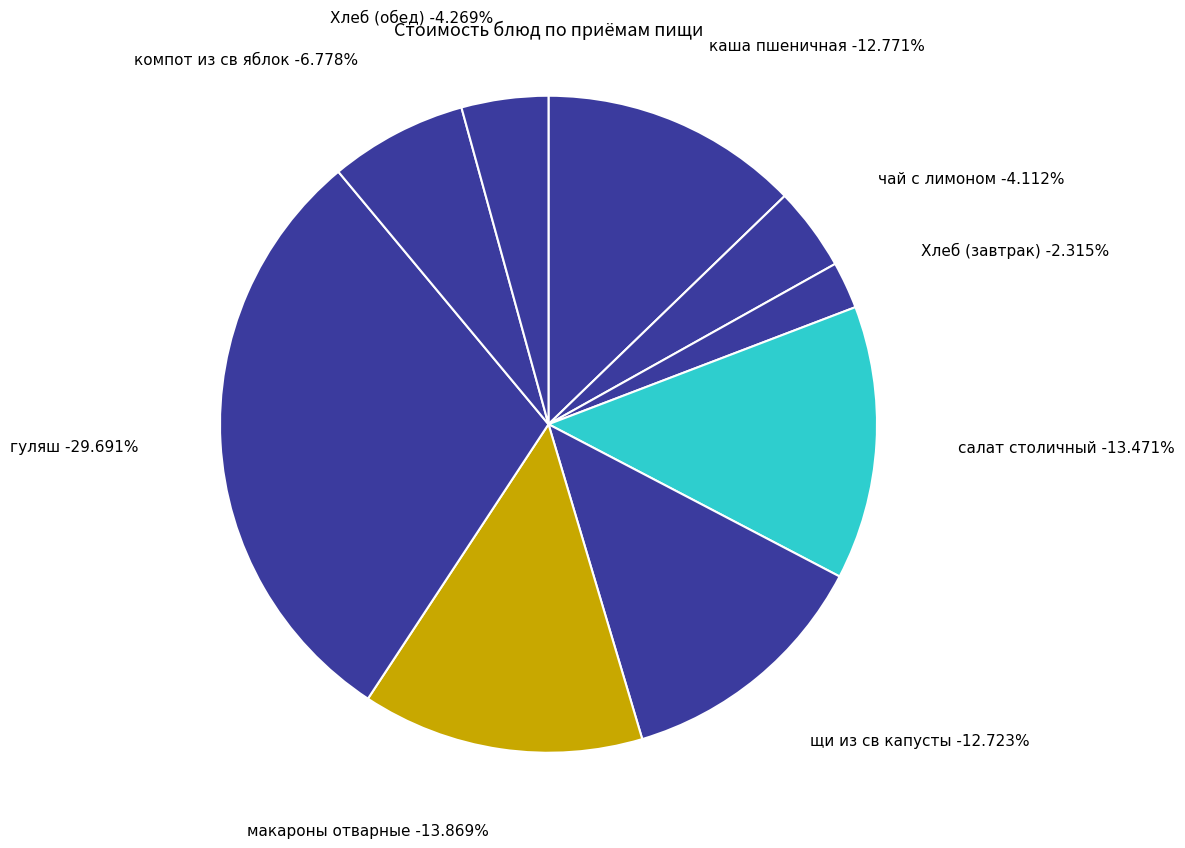

Between щи из св капусты and Хлеб (завтрак), which is larger?

щи из св капусты